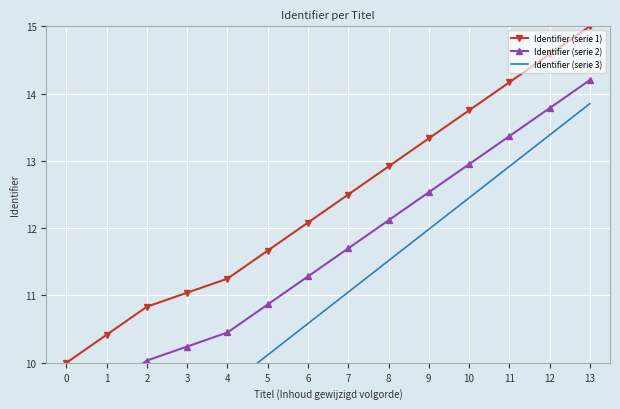

At which label is Identifier (serie 1) closest to 12?

6